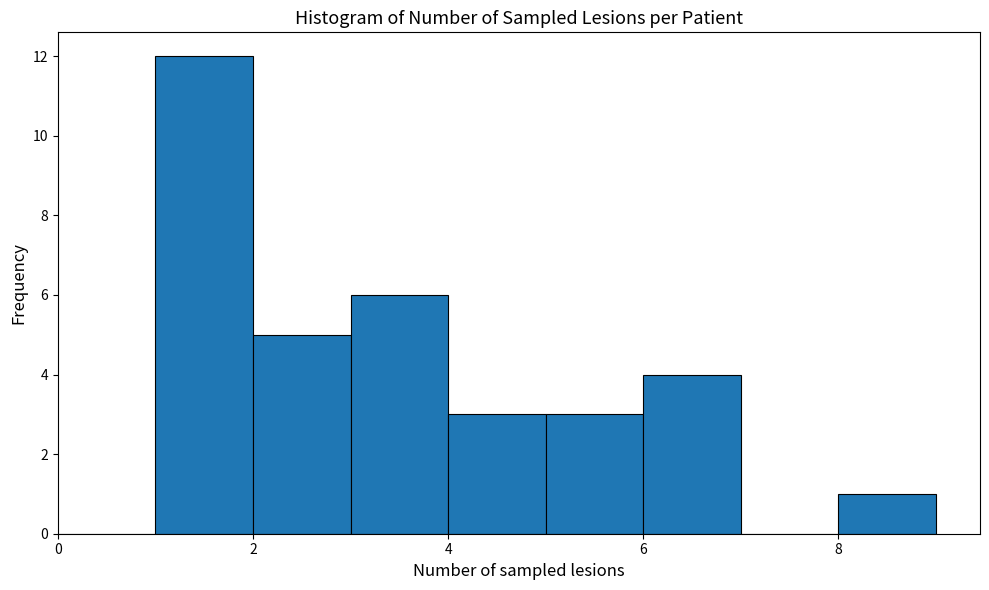

Over which range of the x-axis is the bar tallest?

1 to 2